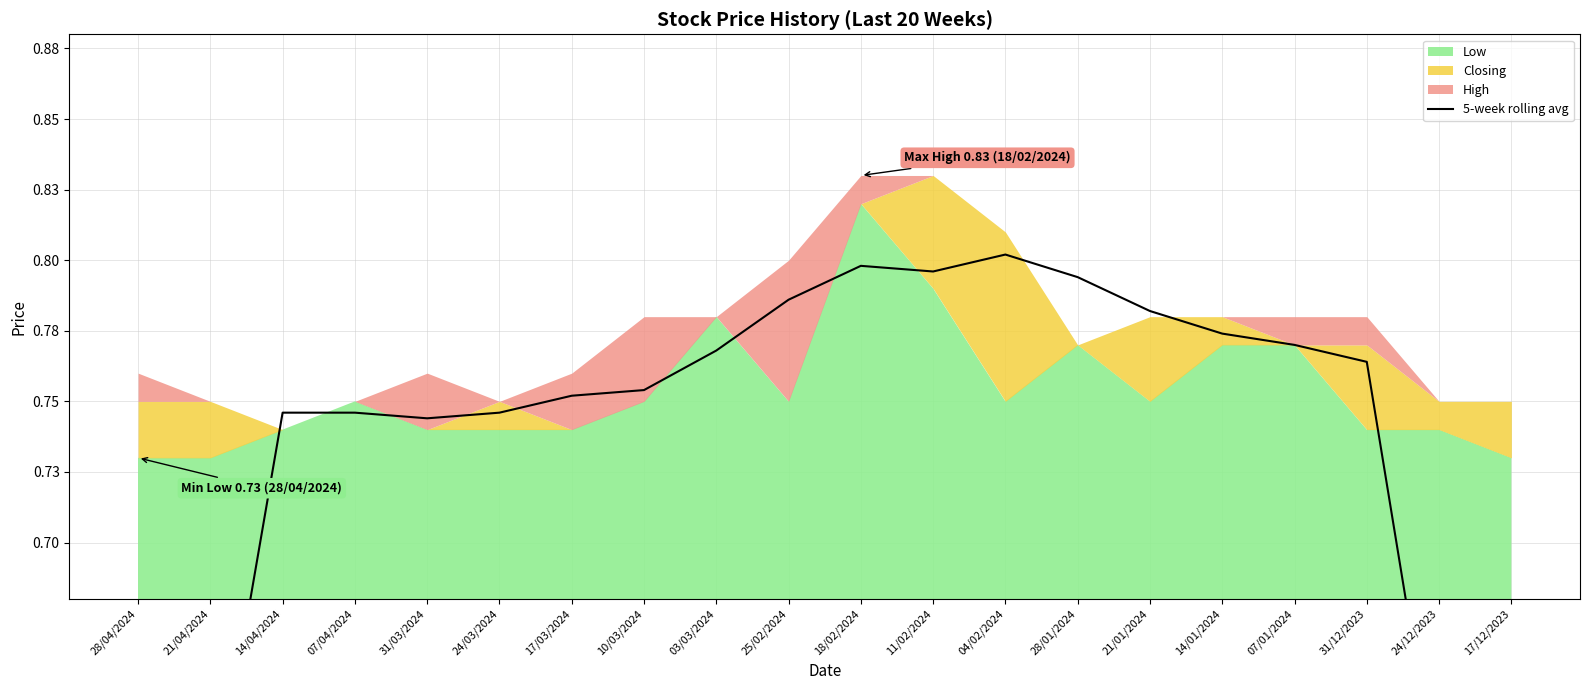

What is the difference between the second highest and minimum values?

0.4